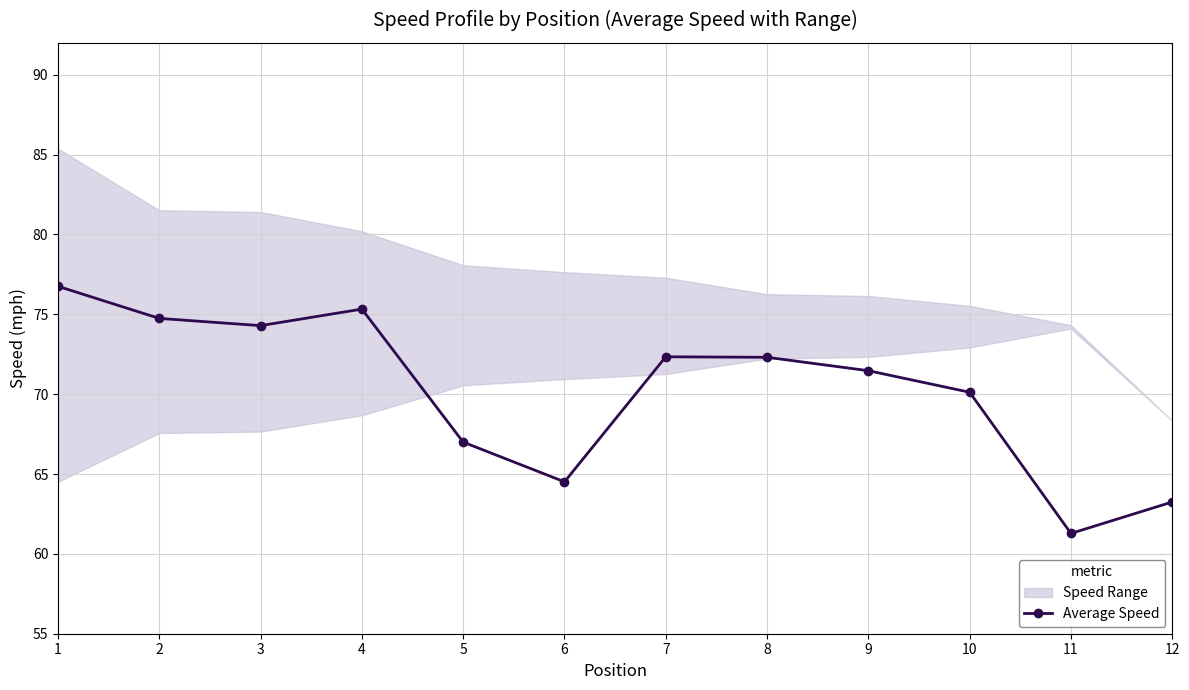

What is the difference between the maximum and minimum values?

15.5